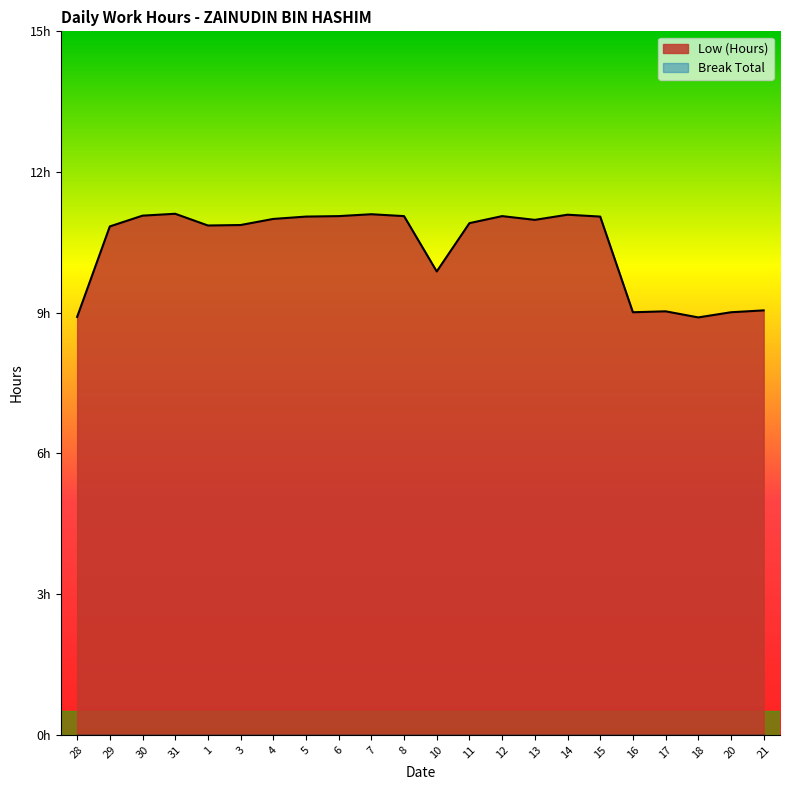

What is the value of the 9th point from the left?

11.1